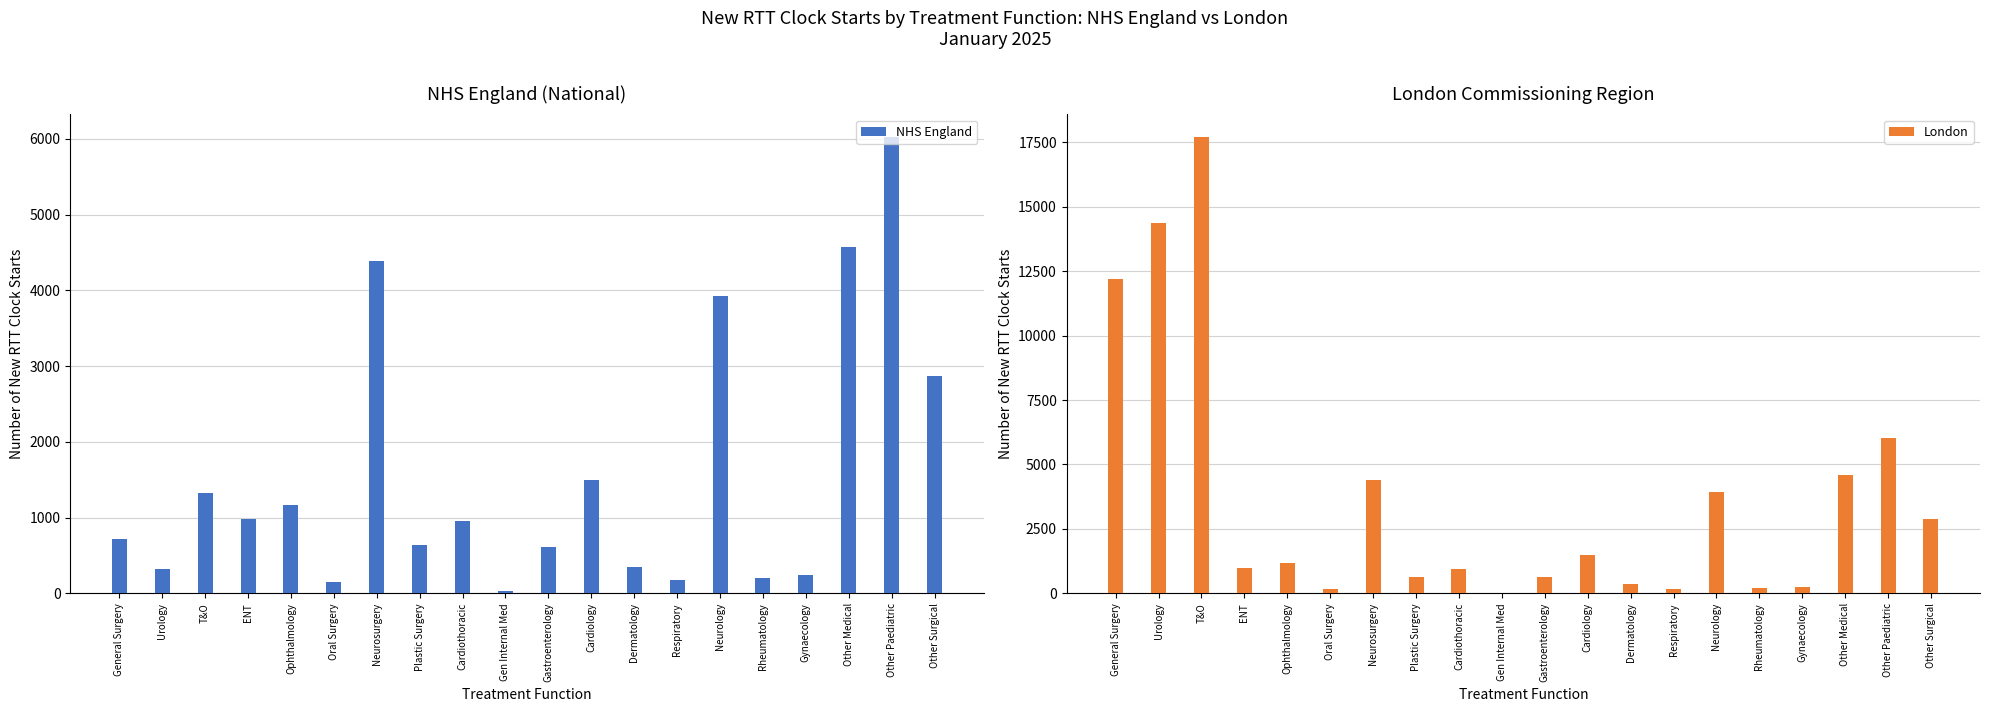

The value of London at Neurology is 1403. True or false?

False